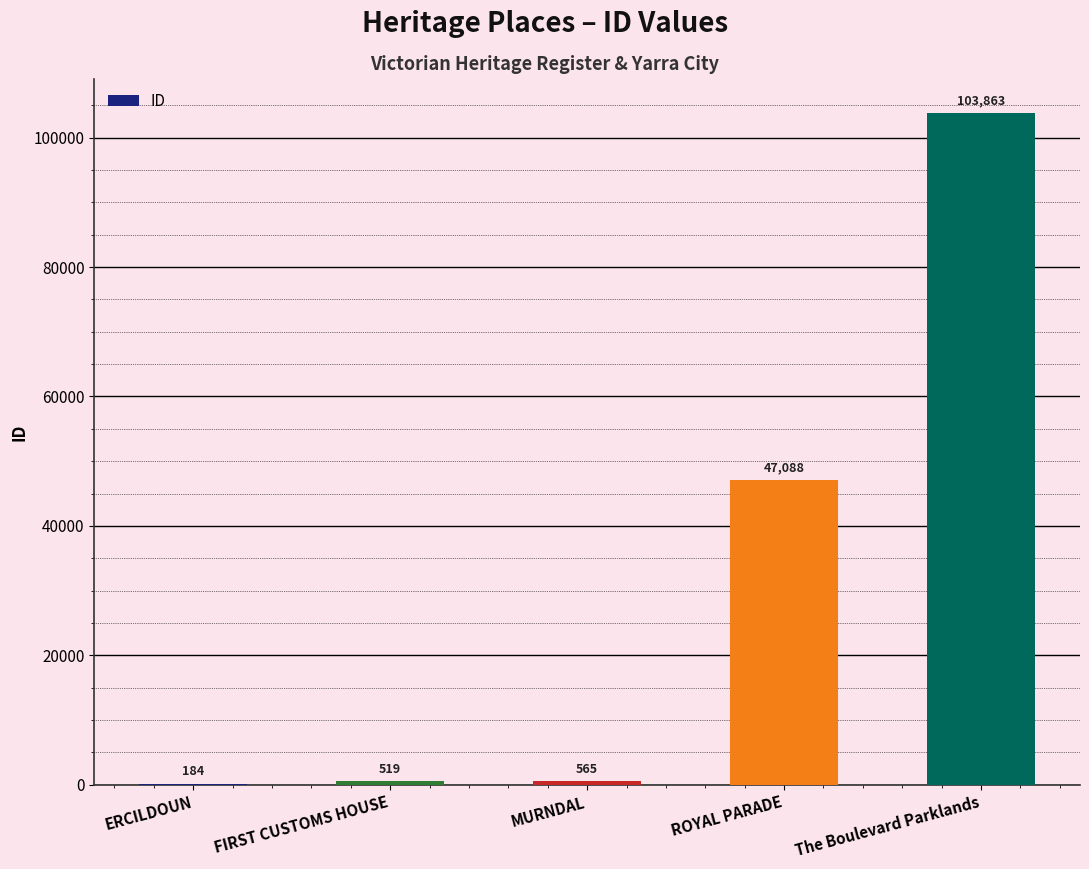

How many data points does each series have?

5